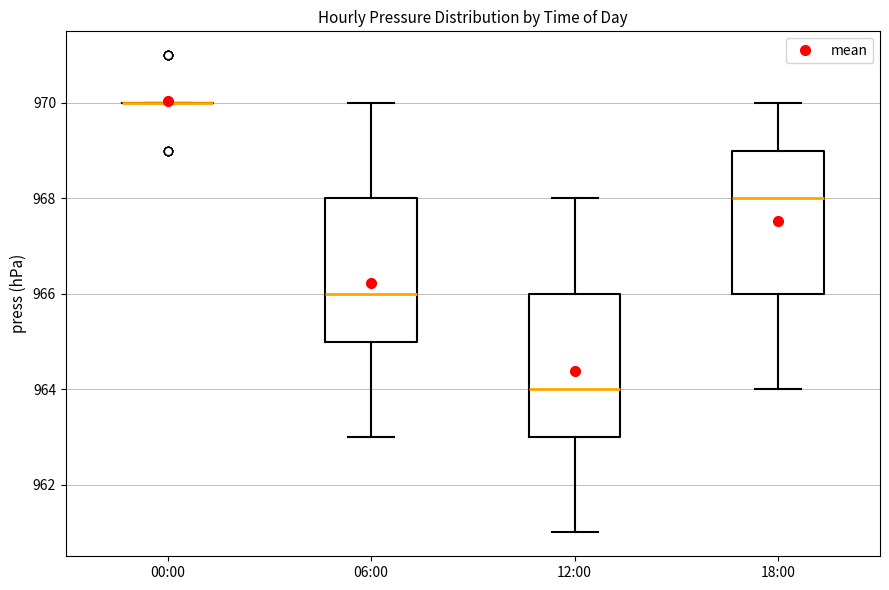

Reading left to right, transcribe this box plot: for each box, give where its median line is, the range the box spans, and where its two whiskers end, as read against the y-axis. The values are not printed on the chart, so give them approximately, as read against the axis.

00:00: box collapsed to a line at 970, whiskers 970 to 970
06:00: median 966, box 965 to 968, whiskers 963 to 970
12:00: median 964, box 963 to 966, whiskers 961 to 968
18:00: median 968, box 966 to 969, whiskers 964 to 970